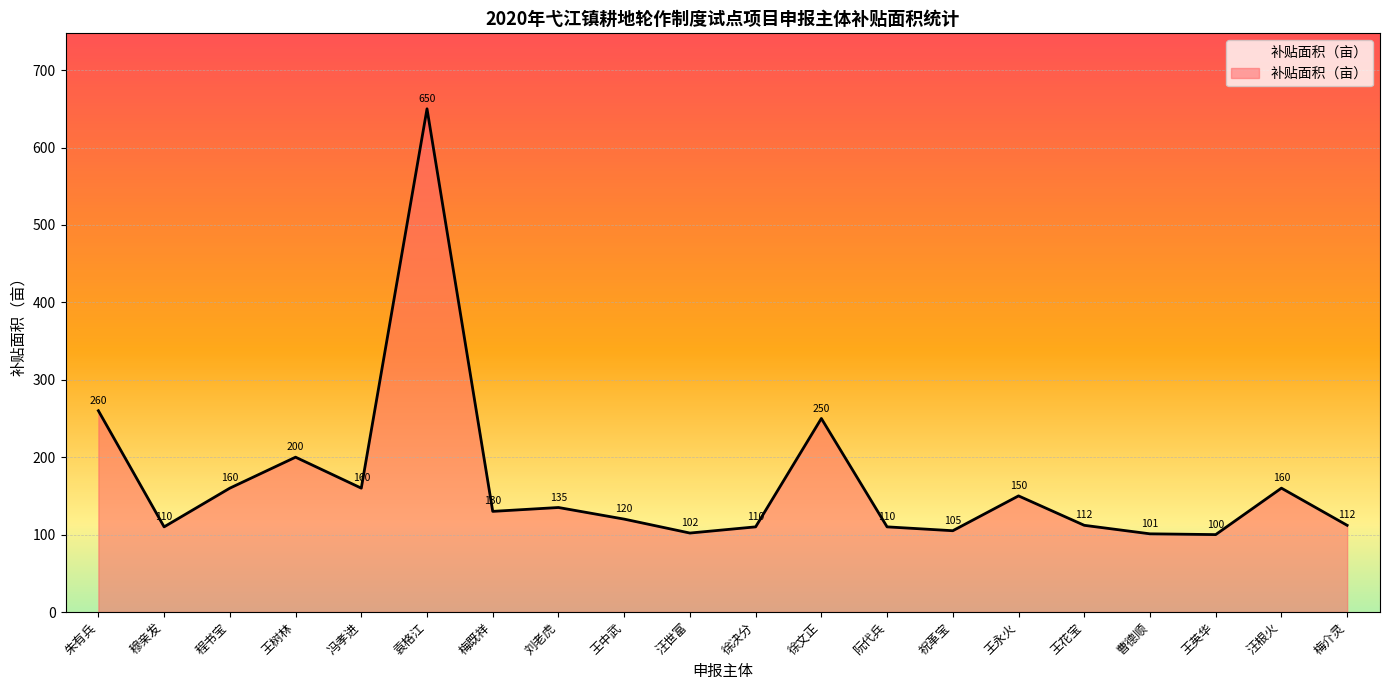

Where is the first local maximum?

王树林